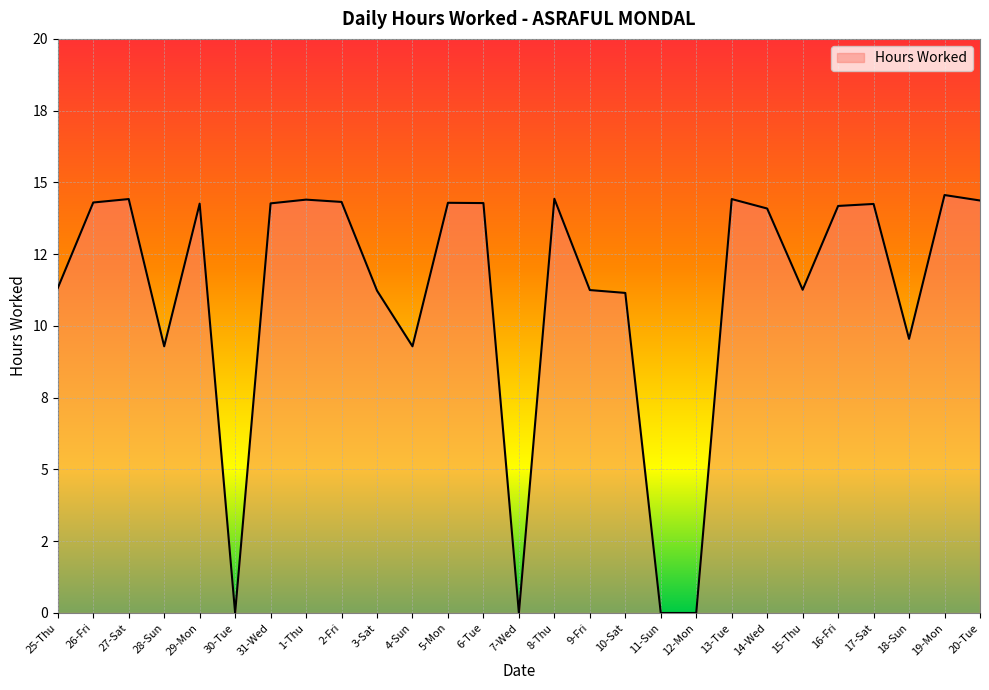

Does the chart have visible grid lines?

Yes